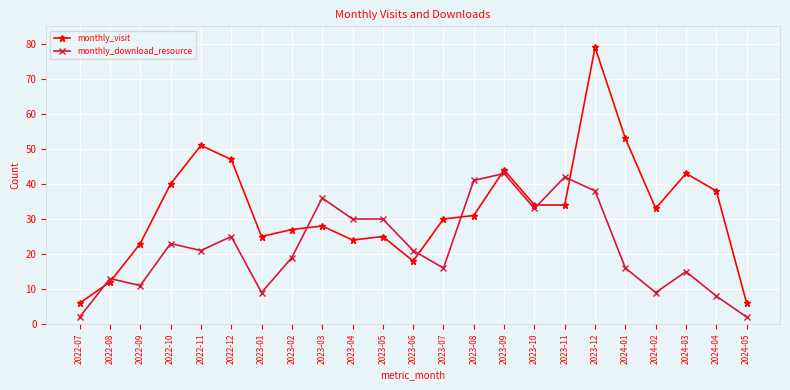

Reading left to right, list all the values displayed in this chart.

monthly_visit: 2022-07=6	2022-08=12	2022-09=23	2022-10=40	2022-11=51	2022-12=47	2023-01=25	2023-02=27	2023-03=28	2023-04=24	2023-05=25	2023-06=18	2023-07=30	2023-08=31	2023-09=44	2023-10=34	2023-11=34	2023-12=79	2024-01=53	2024-02=33	2024-03=43	2024-04=38	2024-05=6
monthly_download_resource: 2022-07=2	2022-08=13	2022-09=11	2022-10=23	2022-11=21	2022-12=25	2023-01=9	2023-02=19	2023-03=36	2023-04=30	2023-05=30	2023-06=21	2023-07=16	2023-08=41	2023-09=43	2023-10=33	2023-11=42	2023-12=38	2024-01=16	2024-02=9	2024-03=15	2024-04=8	2024-05=2